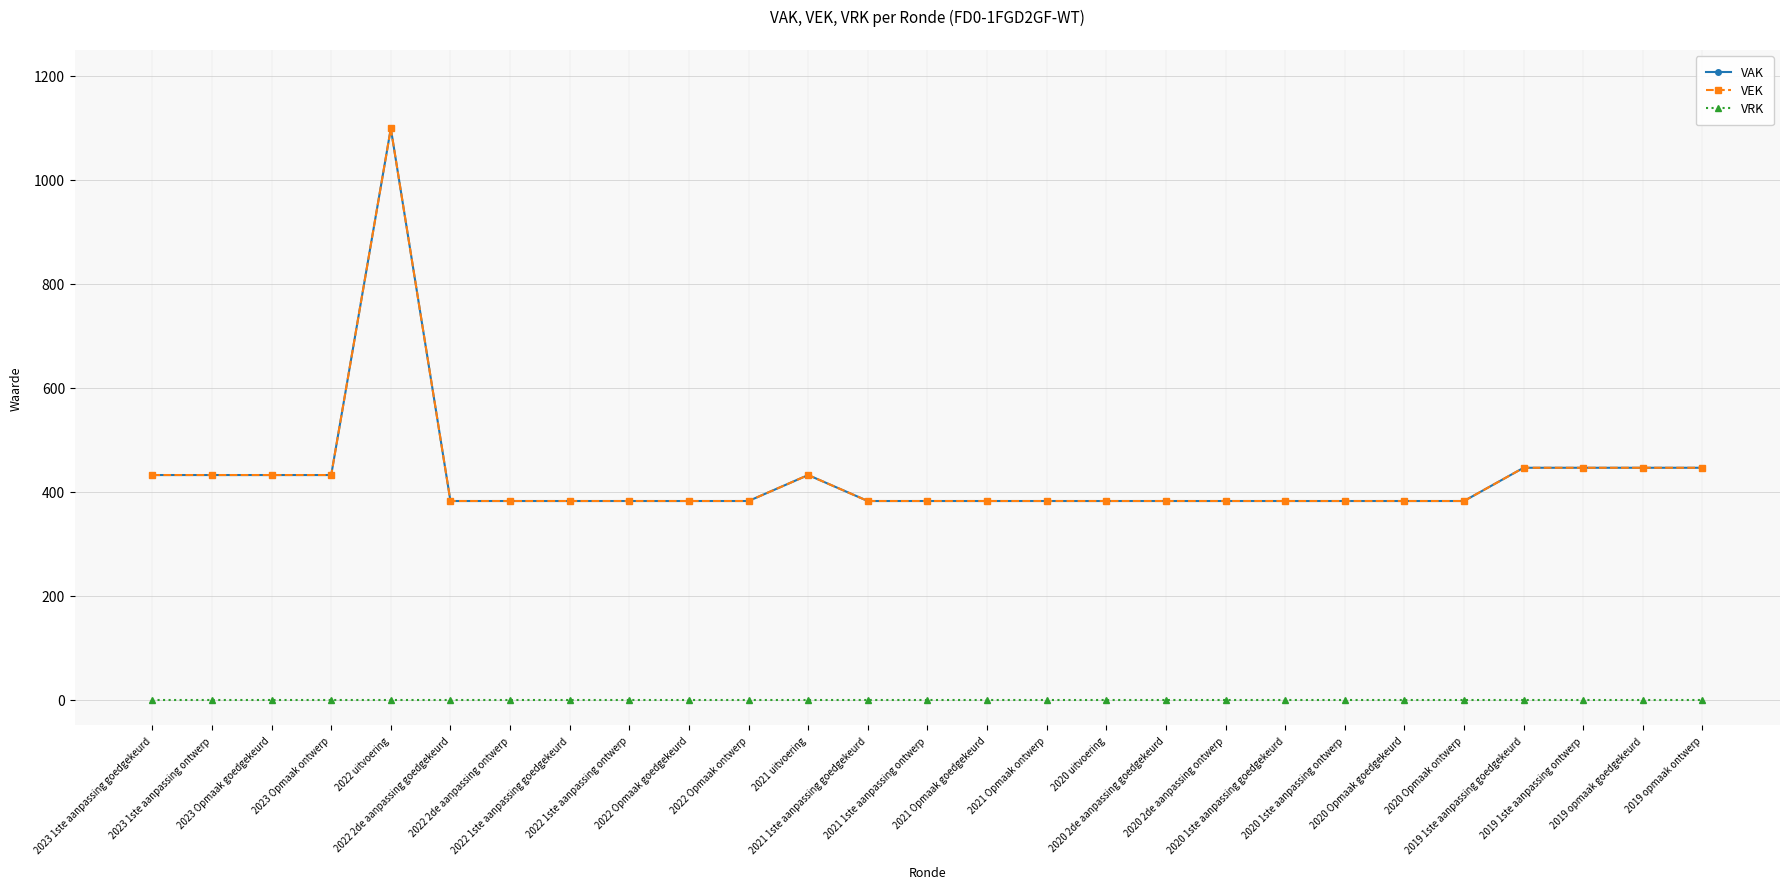

Is this an area chart (filled region under the line)?

No